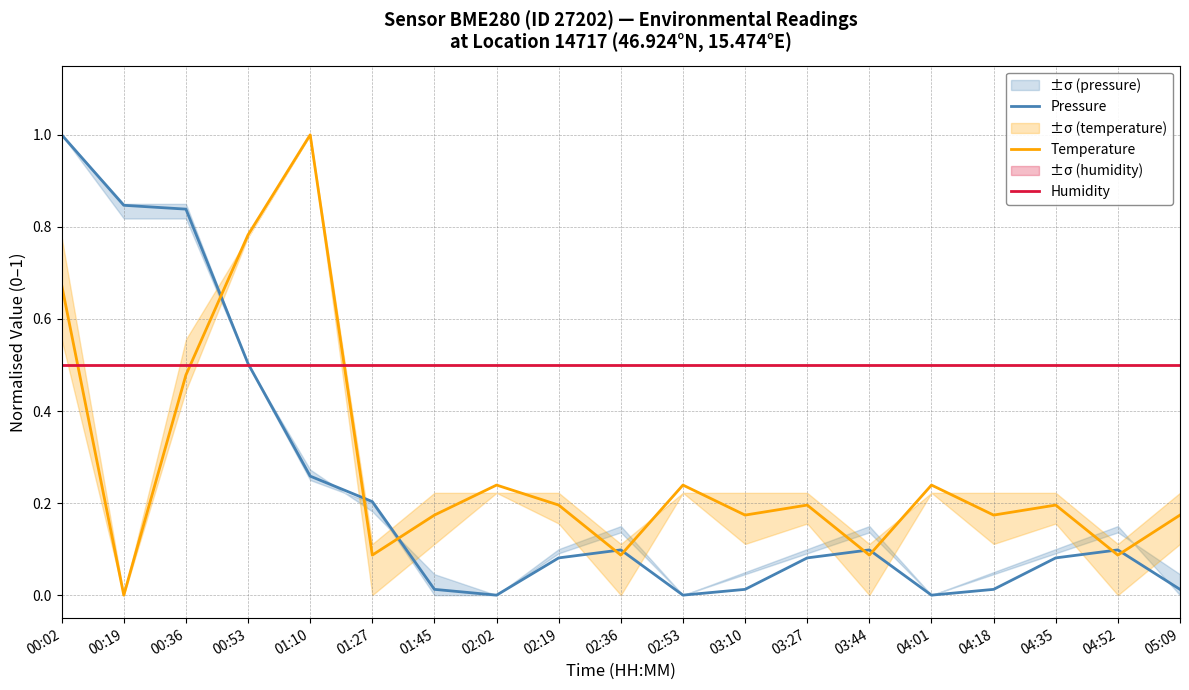

At 04:52, list the series in order from largest to smallest.

Humidity, Pressure, Temperature